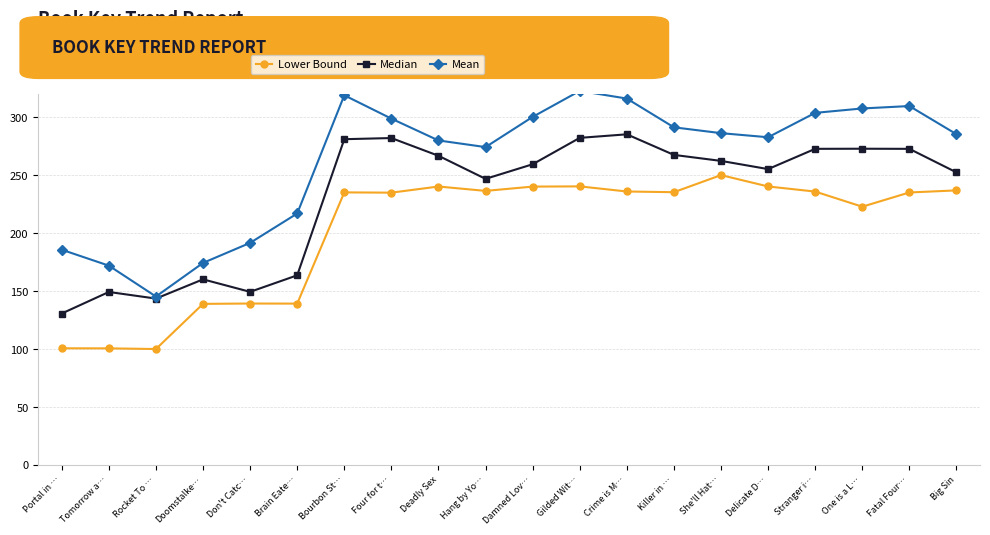

True or false: Lower Bound and Median cross at least once.

False